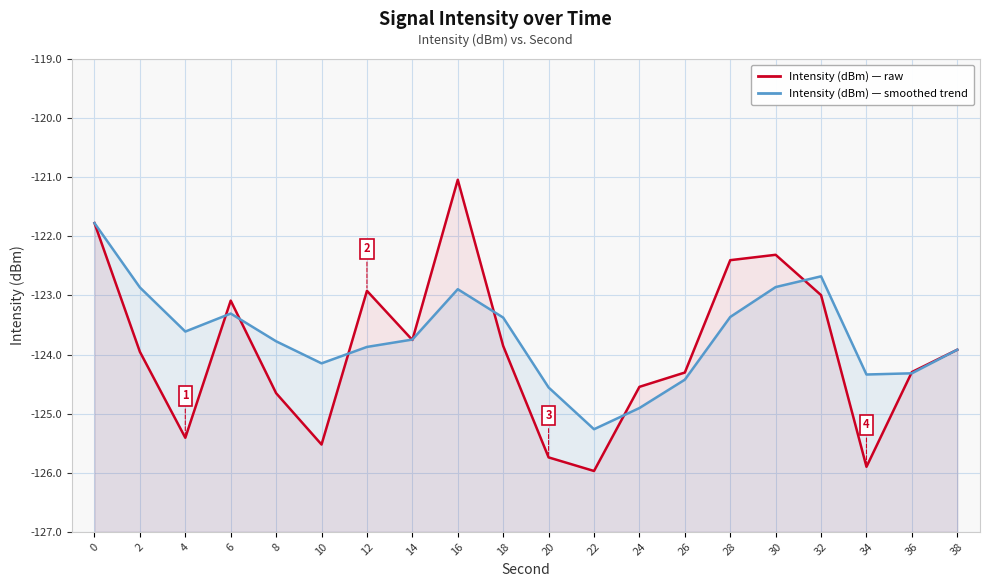

At which label is Intensity (dBm) — raw closest to -123?

32